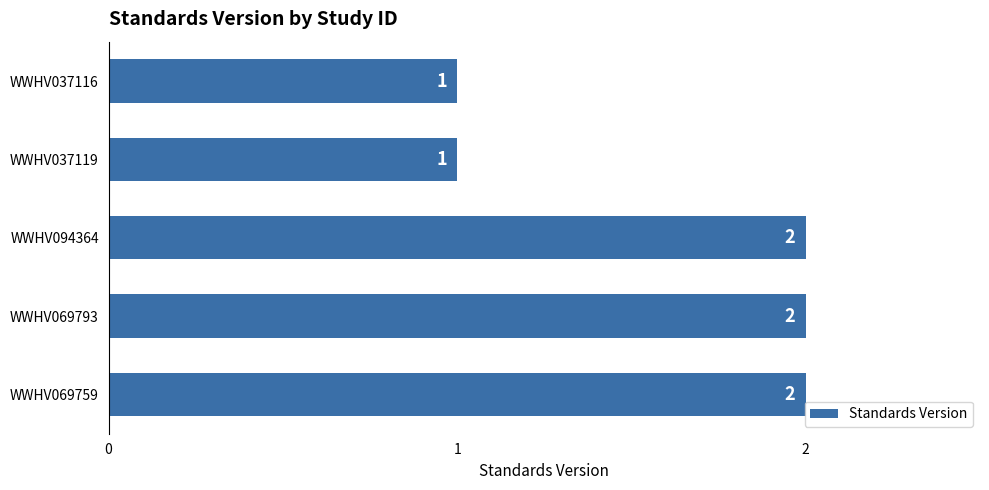

Approximately how many times larger is the value at WWHV037119 compared to WWHV037116?

1.0